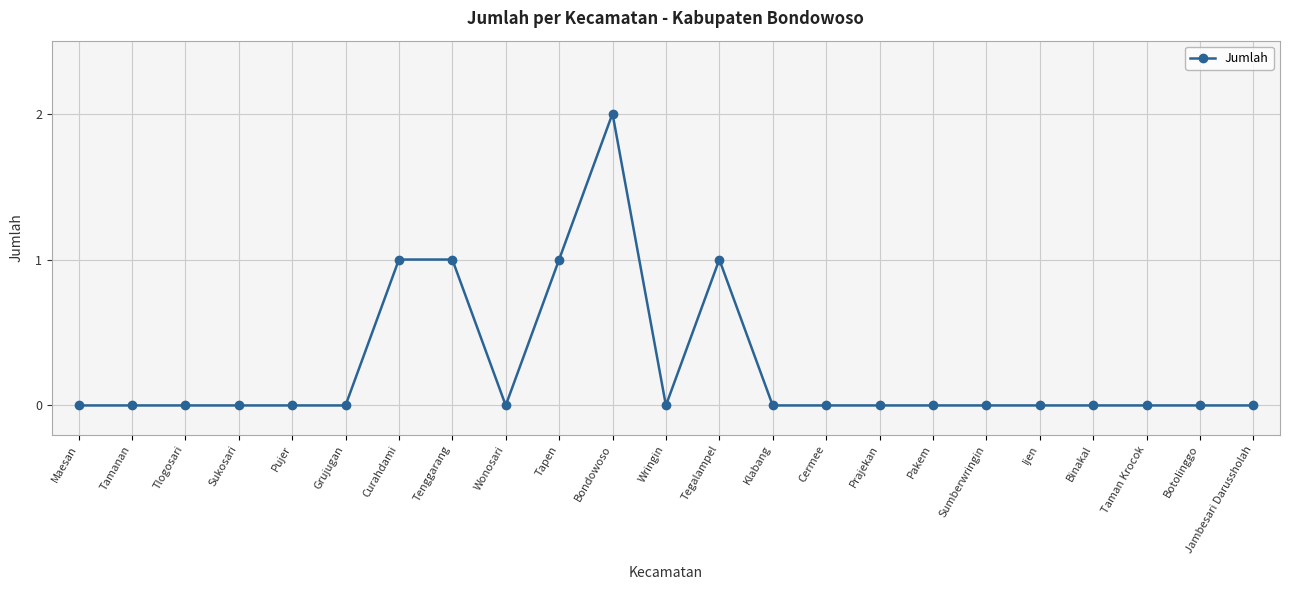

Does the chart have visible grid lines?

Yes